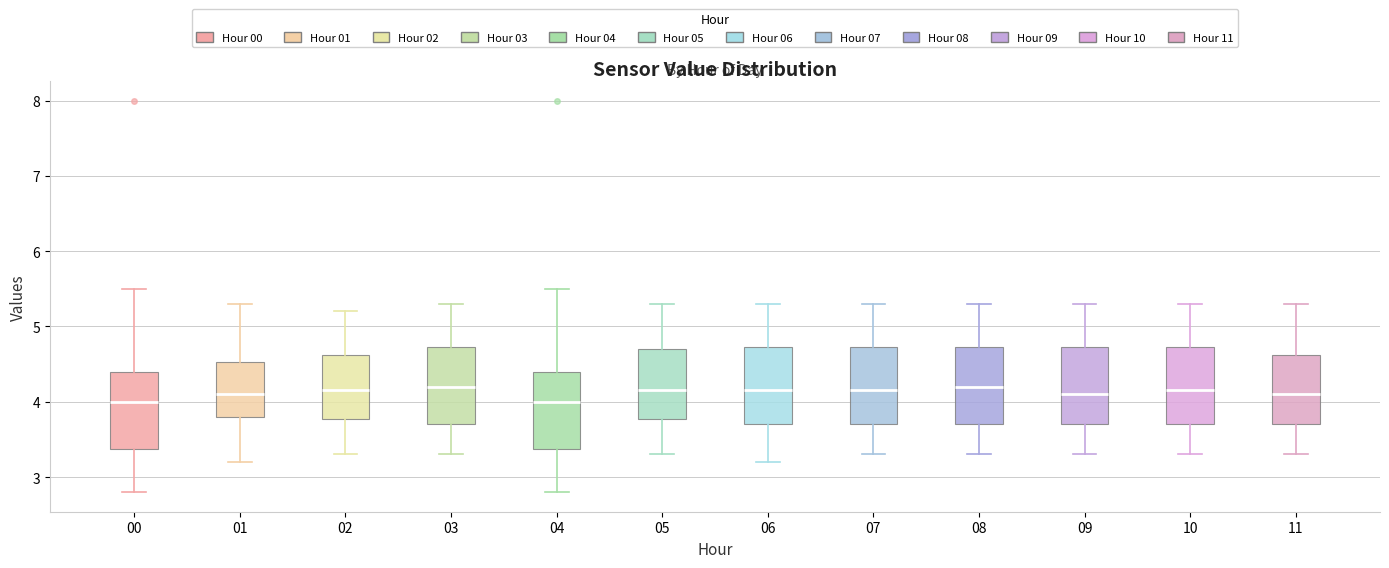

Where is the upper edge of the box at x = 06 on the y-axis? The values are not printed on the chart, so give them approximately, as read against the axis.

4.7